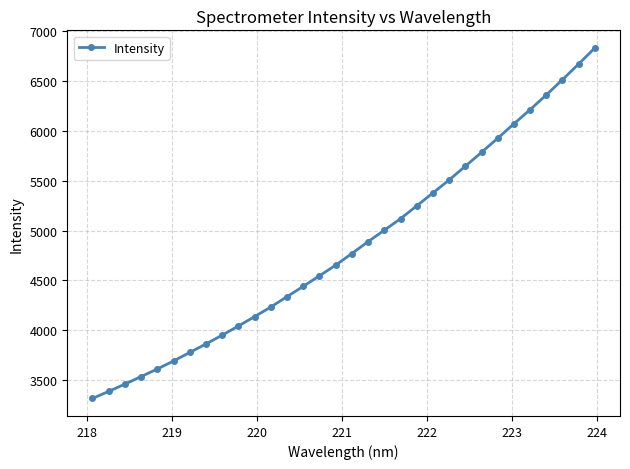

What is the smallest value displayed?

3314.8